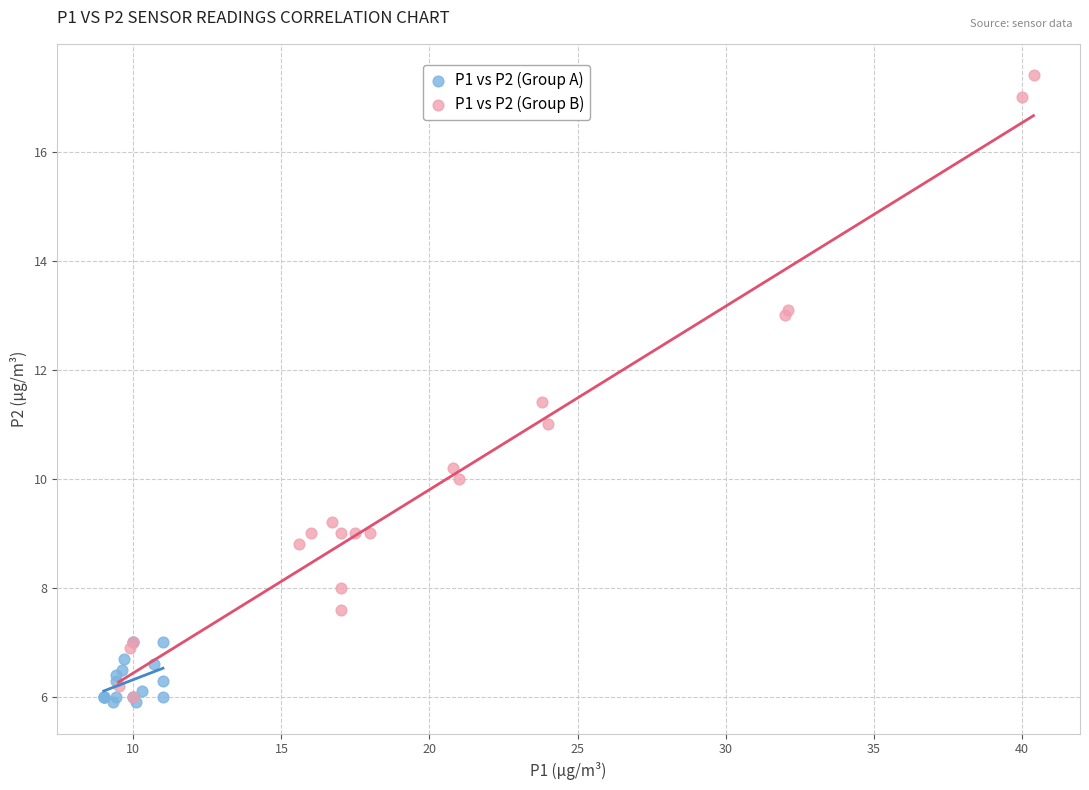

Which series has the widest spread of Y values?

P1 vs P2 (Group B)